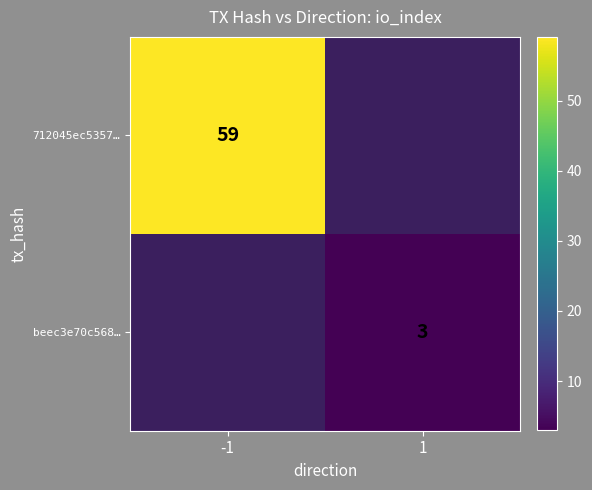

True or false: 712045ec5357… has a value of 59 at -1.

True